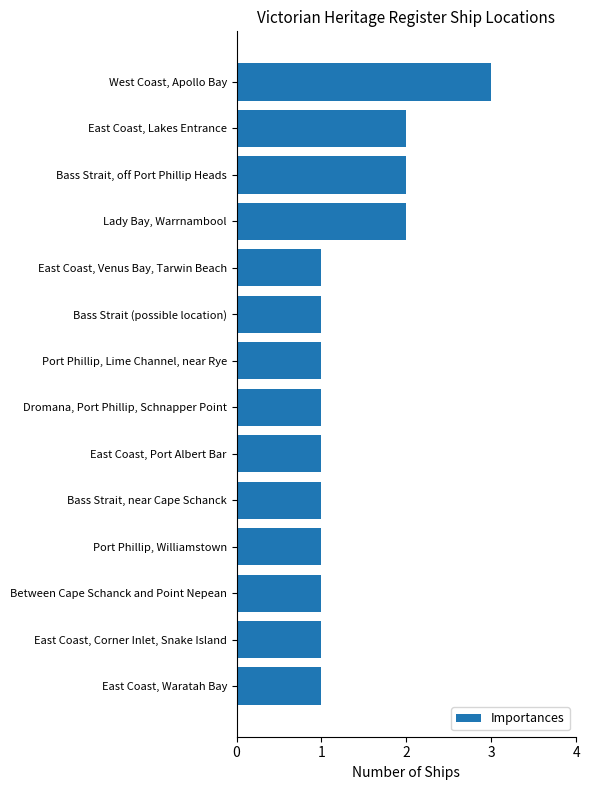

The chart shows a value of 1 at Bass Strait, off Port Phillip Heads. True or false?

False